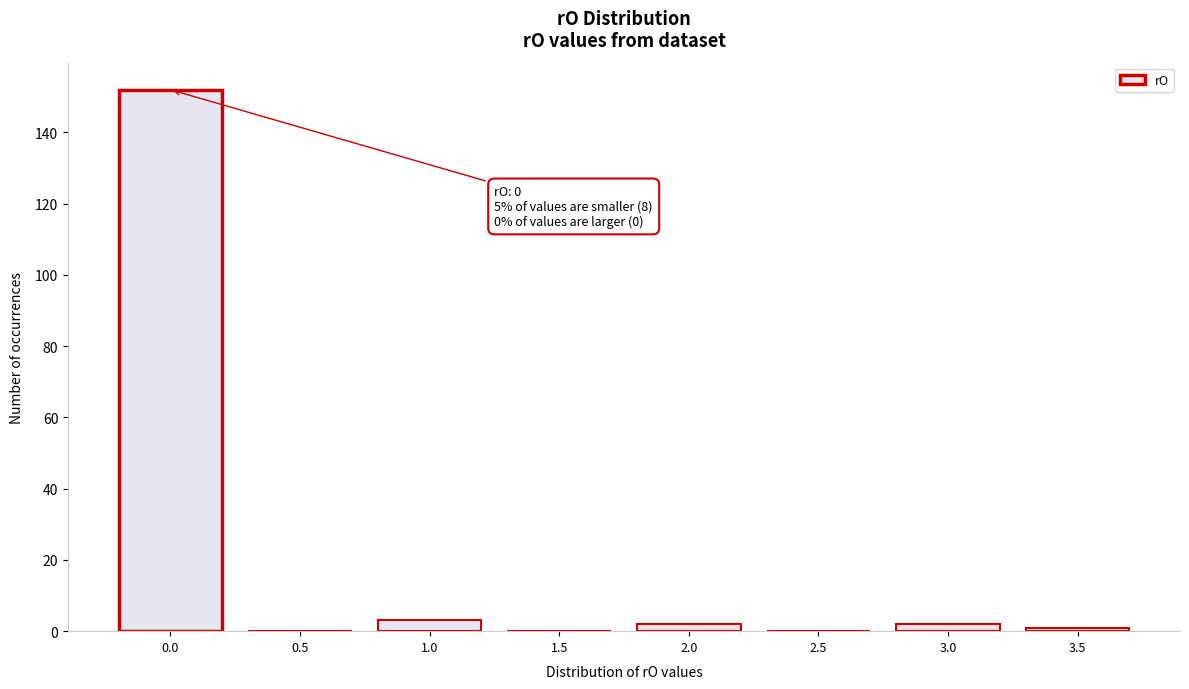

Reading left to right, extract all data points from this chart.

0.0=152	0.5=0	1.0=3	1.5=0	2.0=2	2.5=0	3.0=2	3.5=1